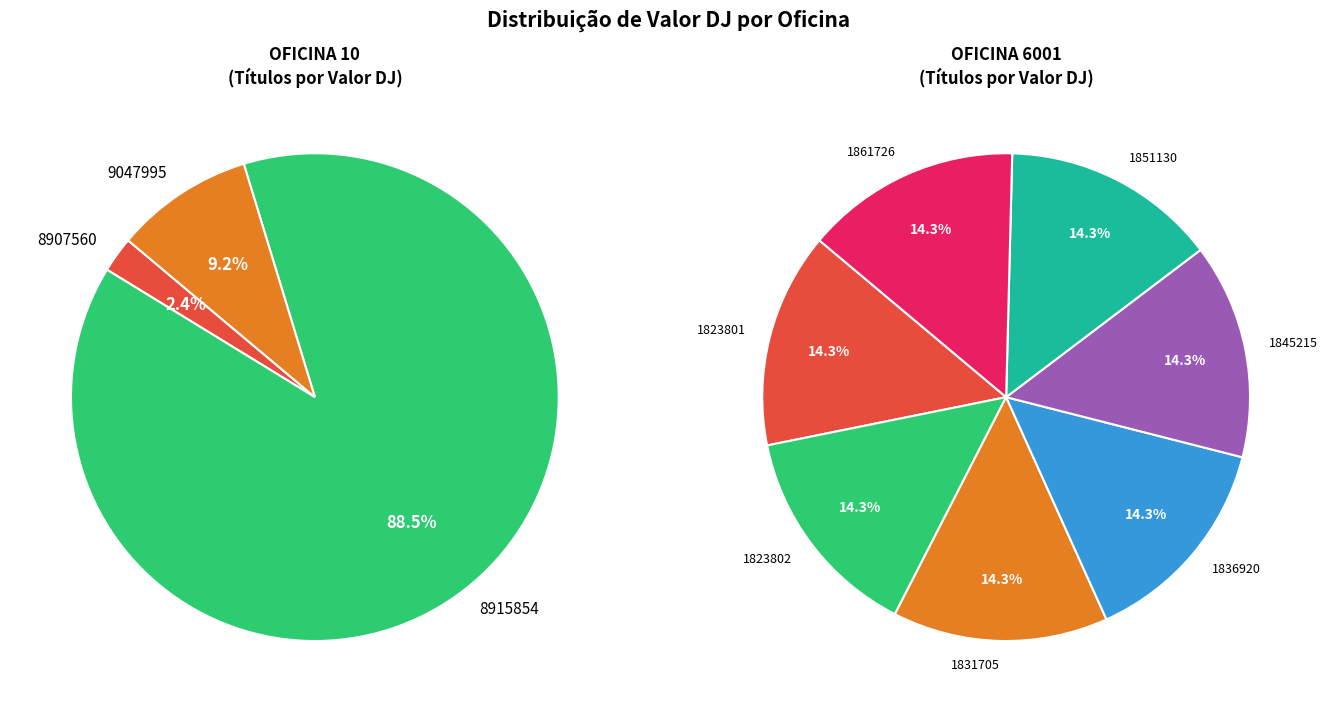

Is 1836920 the majority of the pie?

No